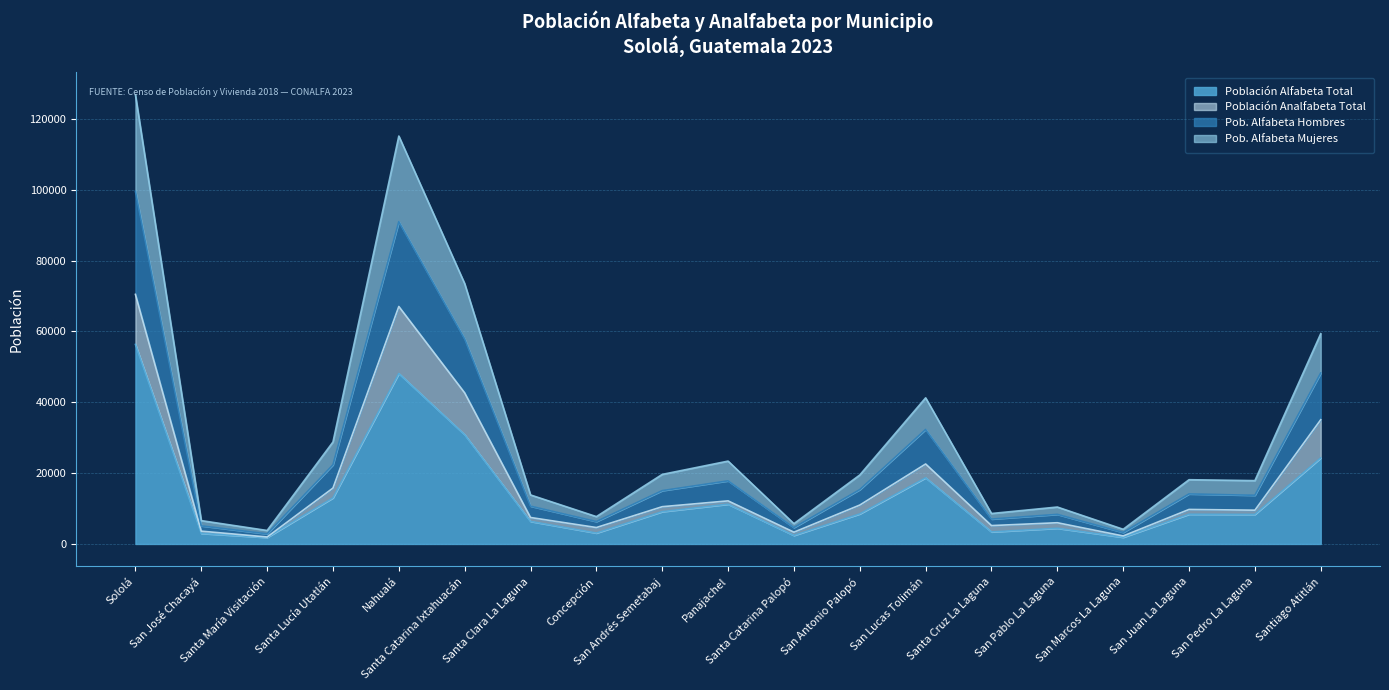

How many interior local peaks does the Población Alfabeta Total series have?

5